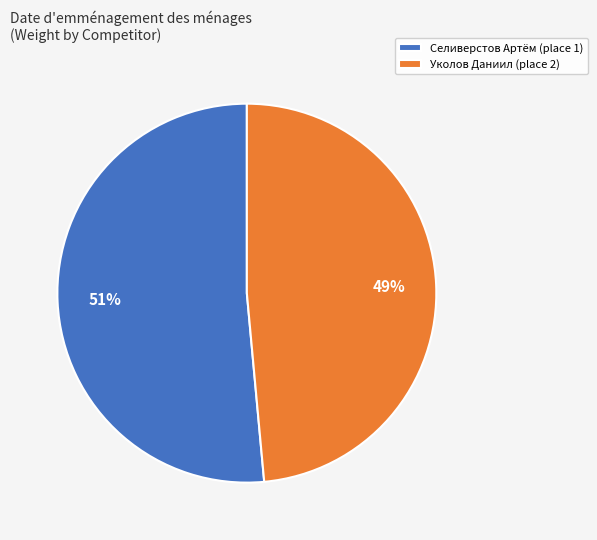

Which has a higher value, Уколов Даниил (place 2) or Селиверстов Артём (place 1)?

Селиверстов Артём (place 1)